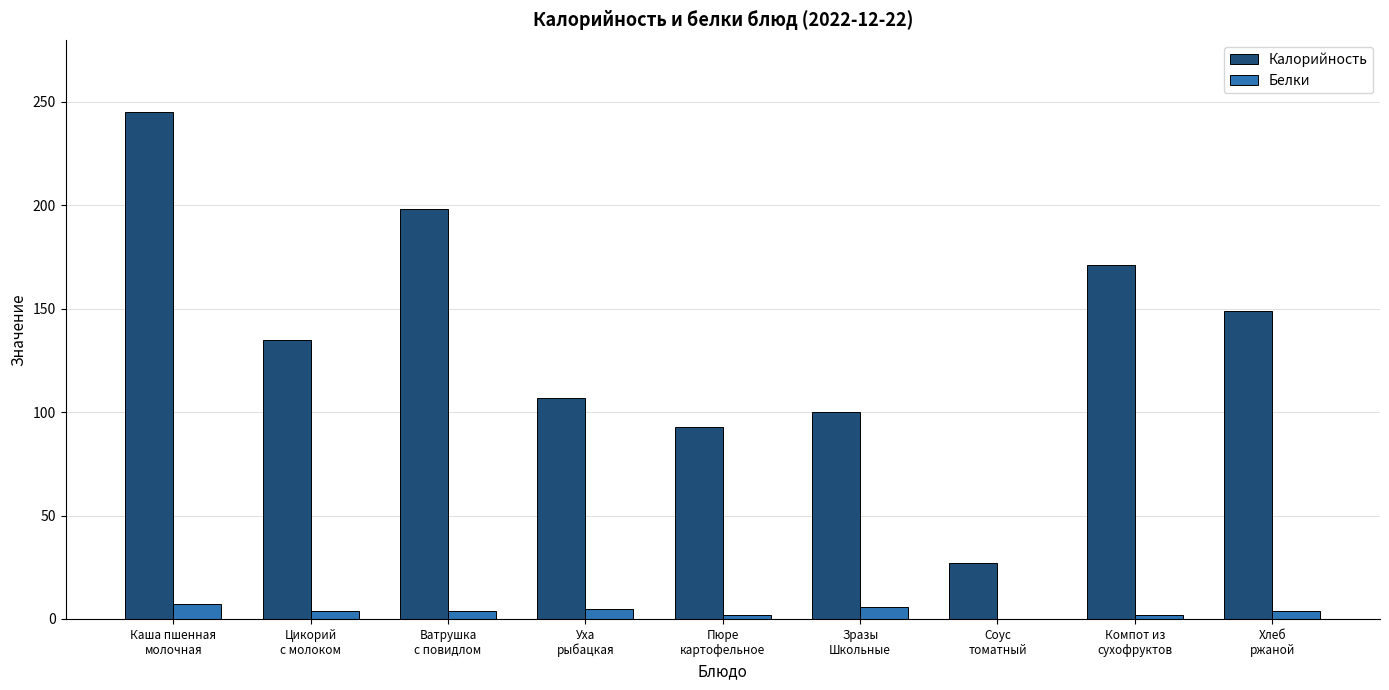

Which series has the largest range (max minus min)?

Калорийность